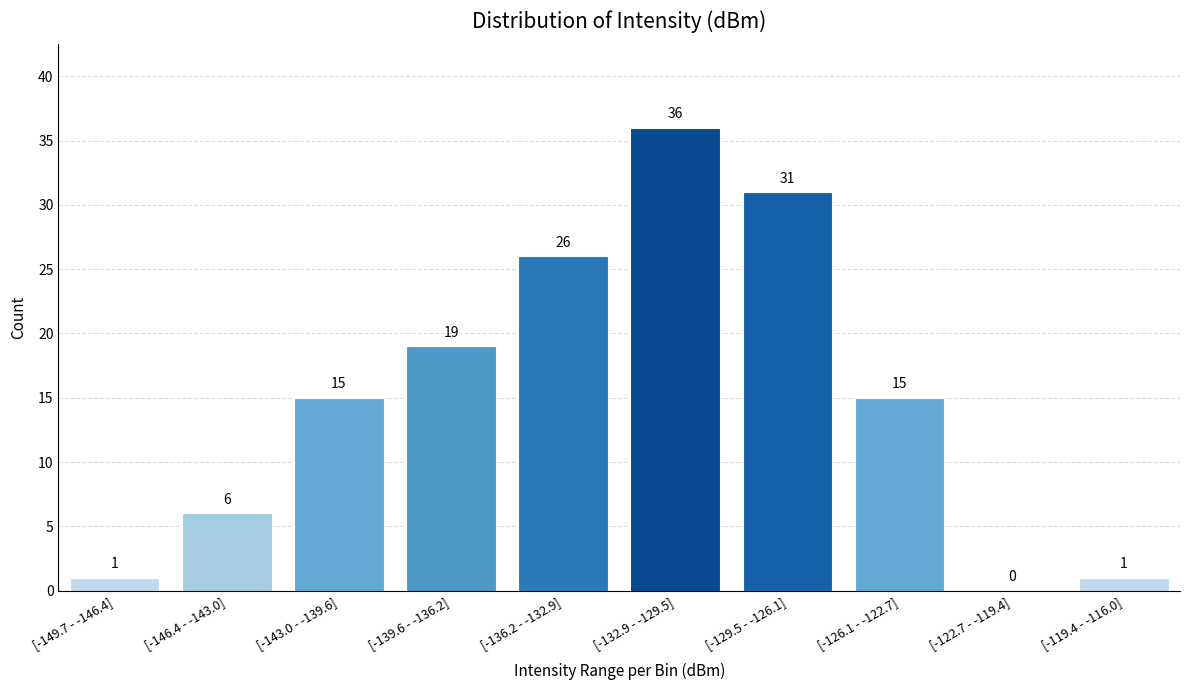

Reading left to right, extract all data points from this chart.

[-149.7 - -146.4]=1	[-146.4 - -143.0]=6	[-143.0 - -139.6]=15	[-139.6 - -136.2]=19	[-136.2 - -132.9]=26	[-132.9 - -129.5]=36	[-129.5 - -126.1]=31	[-126.1 - -122.7]=15	[-122.7 - -119.4]=0	[-119.4 - -116.0]=1